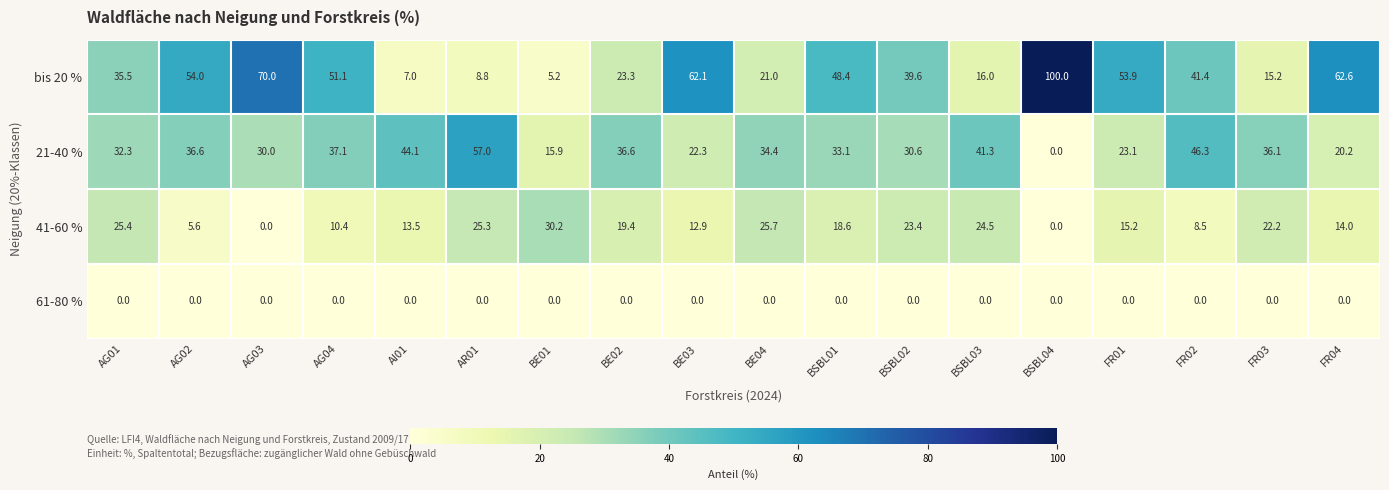

The value of 21-40 % at BE02 is 12.6. True or false?

False